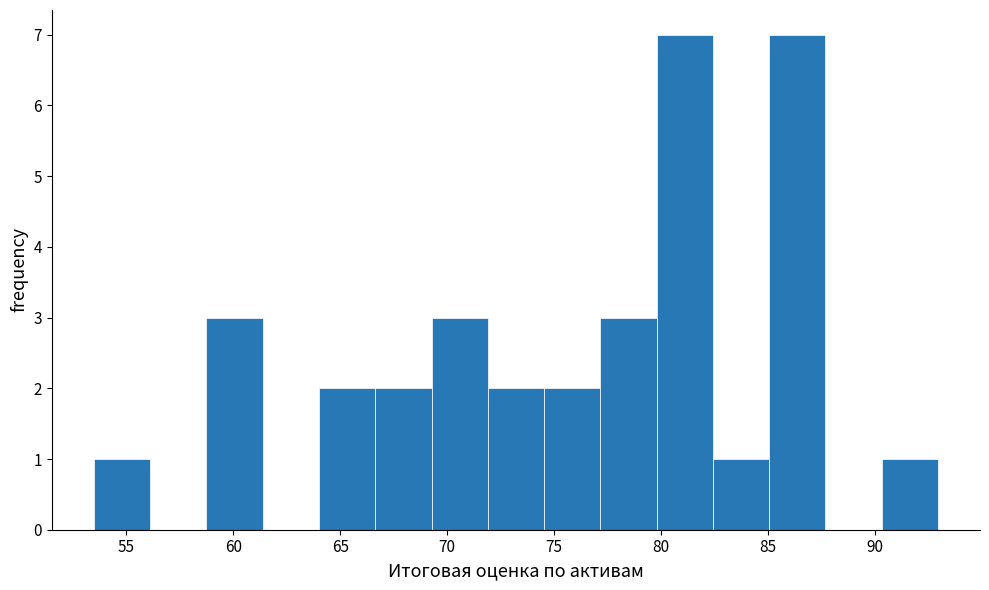

Reading left to right, transcribe this chart: for each bar, give the range it covers on the x-axis and its height. Neither the bar edges nor the heights are printed on the chart, so give them approximately, as read against the axes.

53.5 to 56.0: 1
56.0 to 59.0: 0
59.0 to 61.5: 3
61.5 to 64.0: 0
64.0 to 66.5: 2
66.5 to 69.5: 2
69.5 to 72.0: 3
72.0 to 74.5: 2
74.5 to 77.0: 2
77.0 to 80.0: 3
80.0 to 82.5: 7
82.5 to 85.0: 1
85.0 to 87.5: 7
87.5 to 90.5: 0
90.5 to 93.0: 1